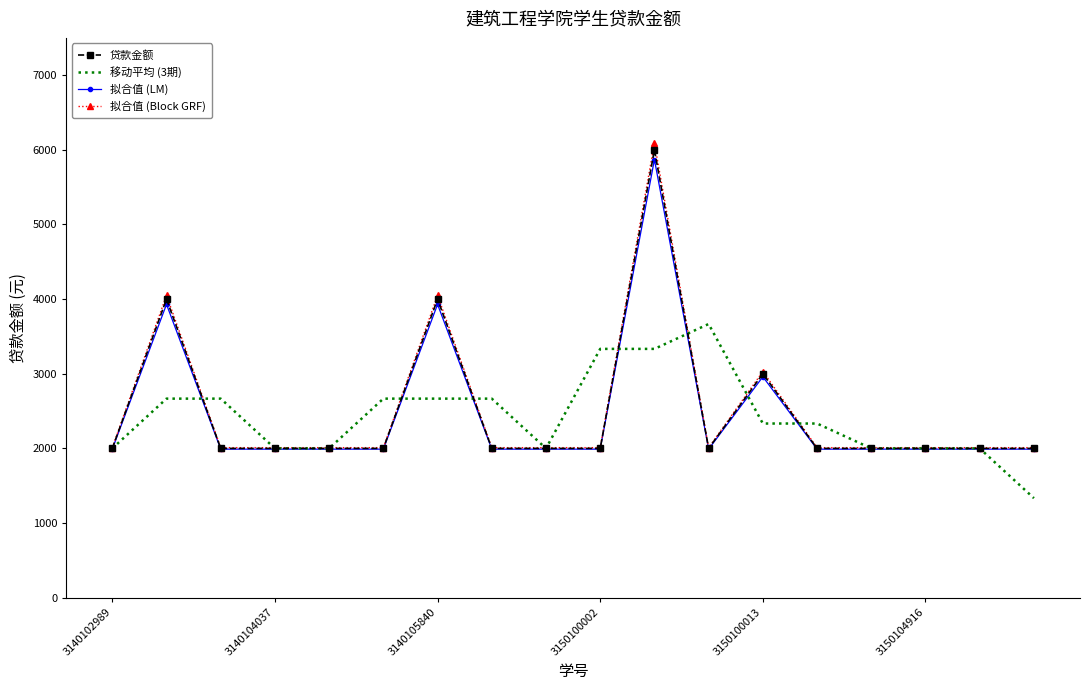

What is the lowest value of the 拟合值 (LM) series?

1990.0